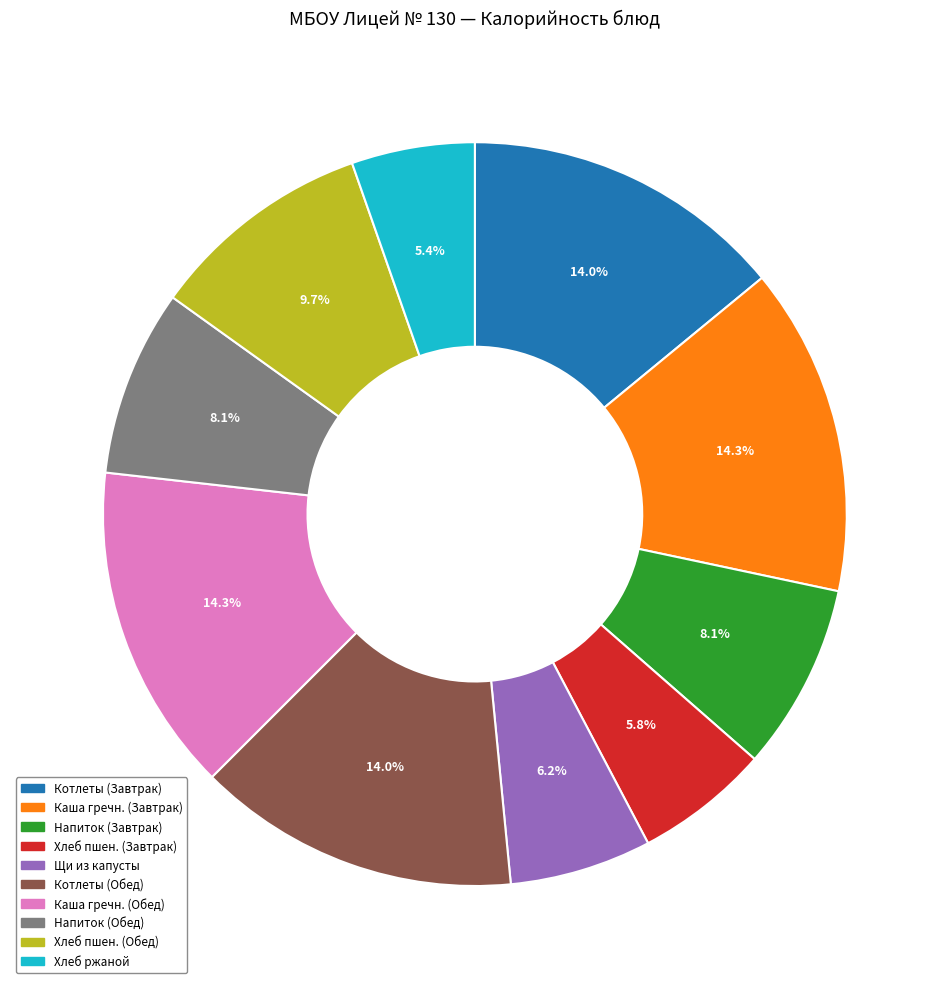

Does any single category account for the majority?

No